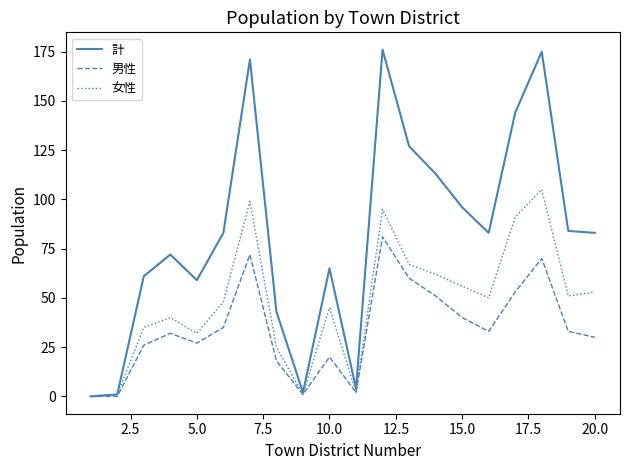

Does the chart display data point markers on the line(s)?

No